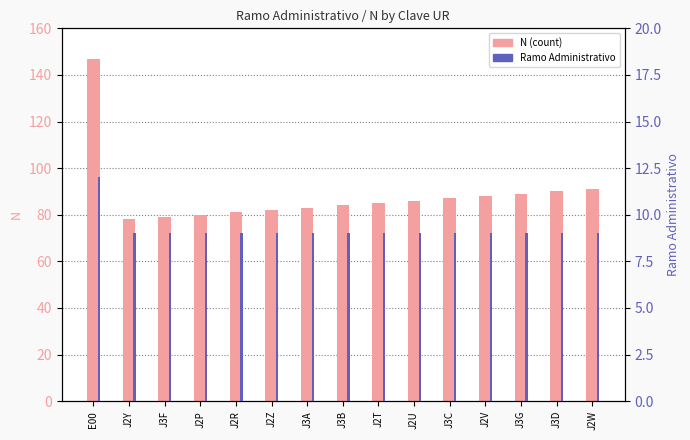

Is the value of Ramo Administrativo at J3B greater than the value of N (count) at J3B?

No